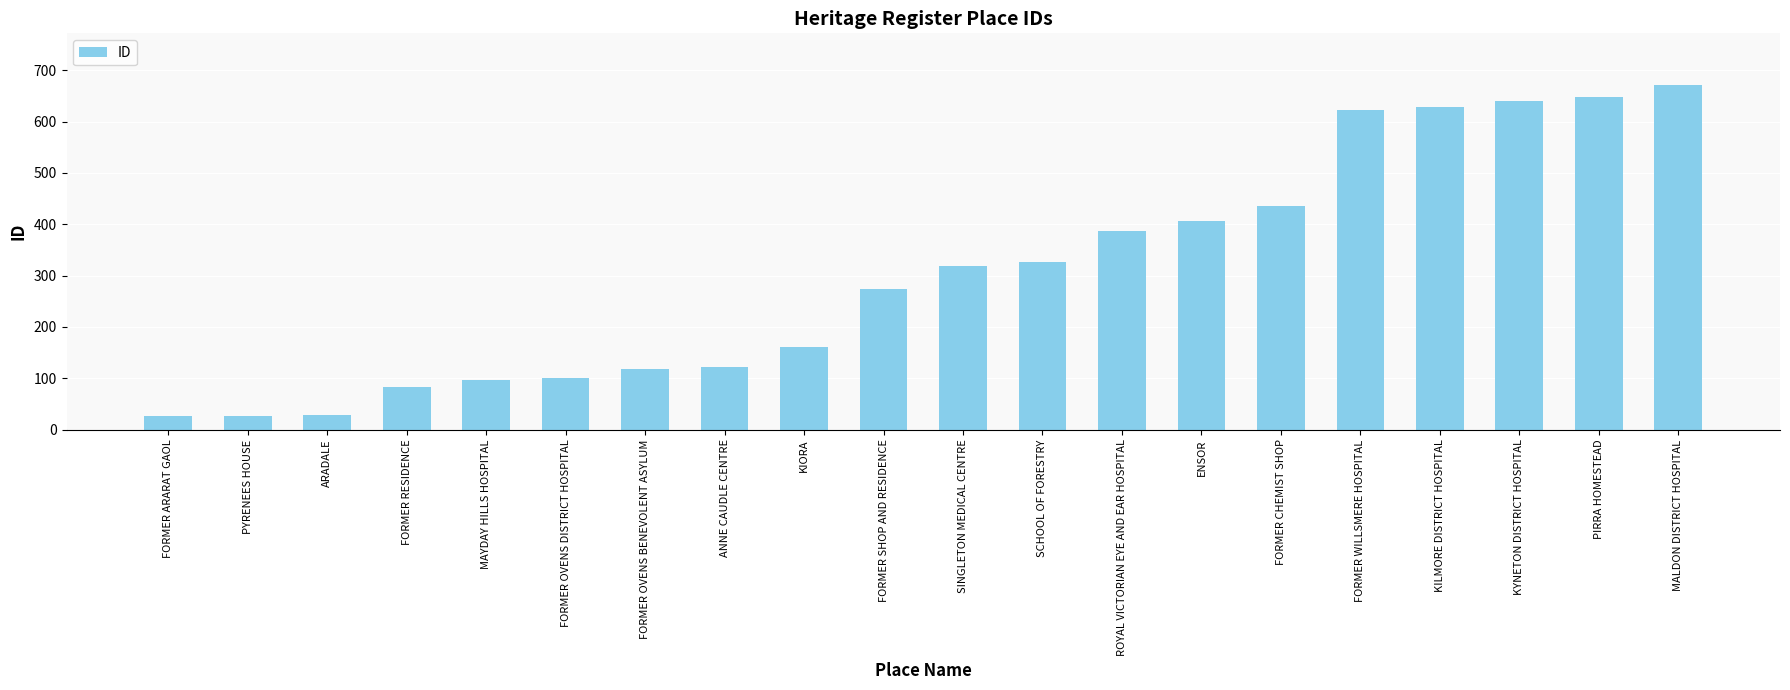

What is the label of the 16th bar from the left?

FORMER WILLSMERE HOSPITAL